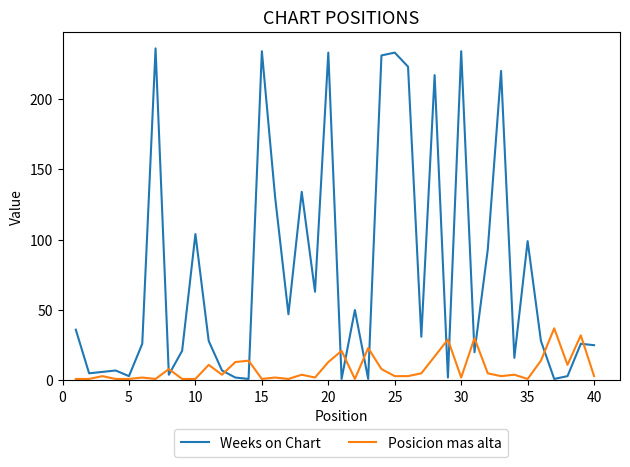

Which series has the largest range (max minus min)?

Weeks on Chart